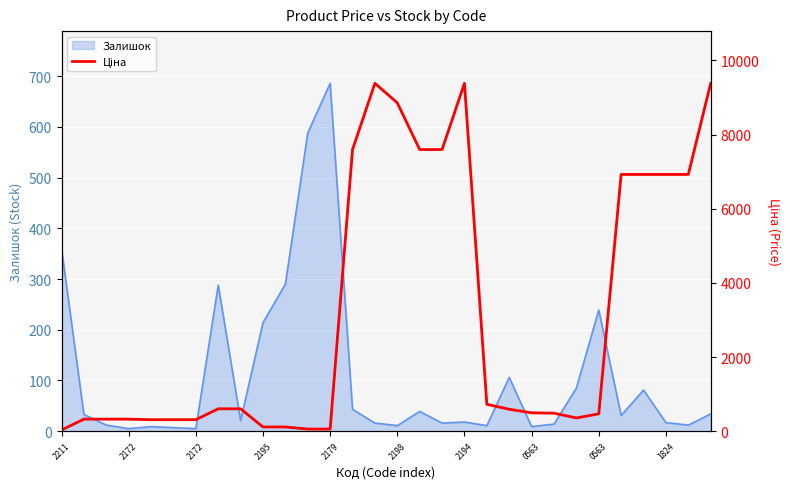

The chart shows a value of 6925.7 at 28. True or false?

True